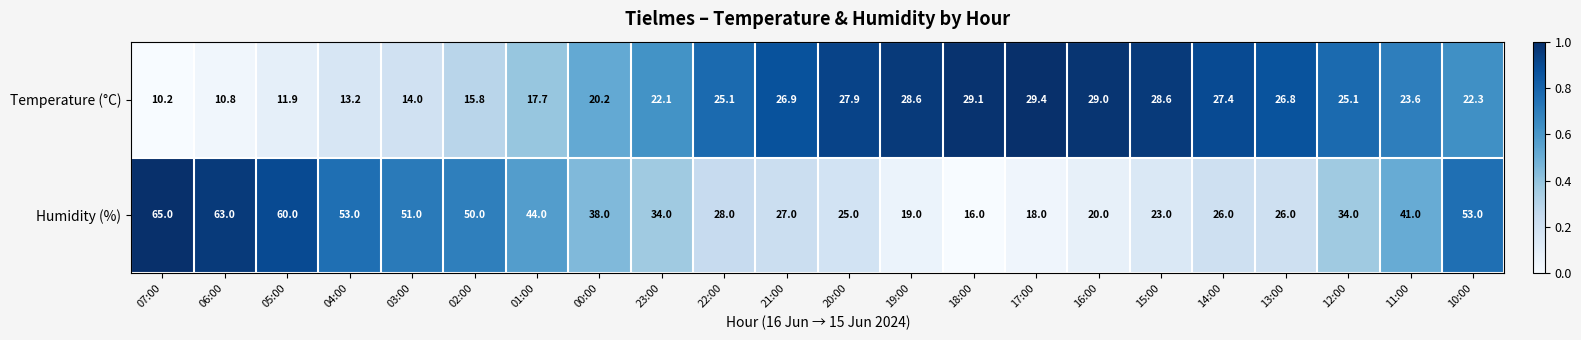

What is the difference between the highest and lowest values at 00:00?

17.8